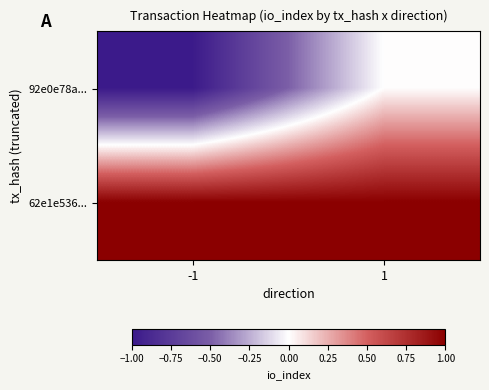

What is the smallest value displayed?

-1